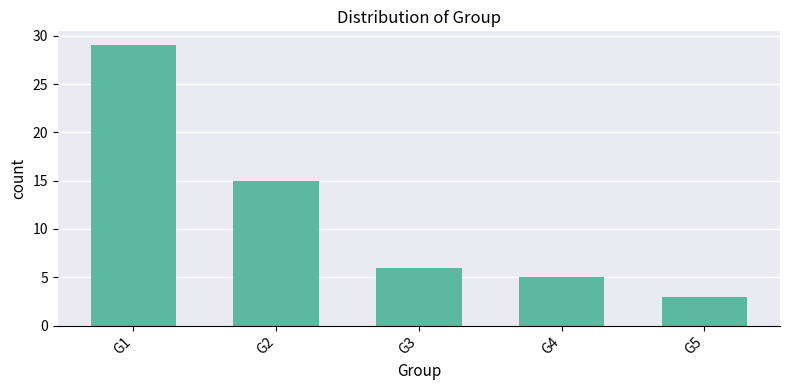

List the labels in order of value, smallest first.

G5, G4, G3, G2, G1